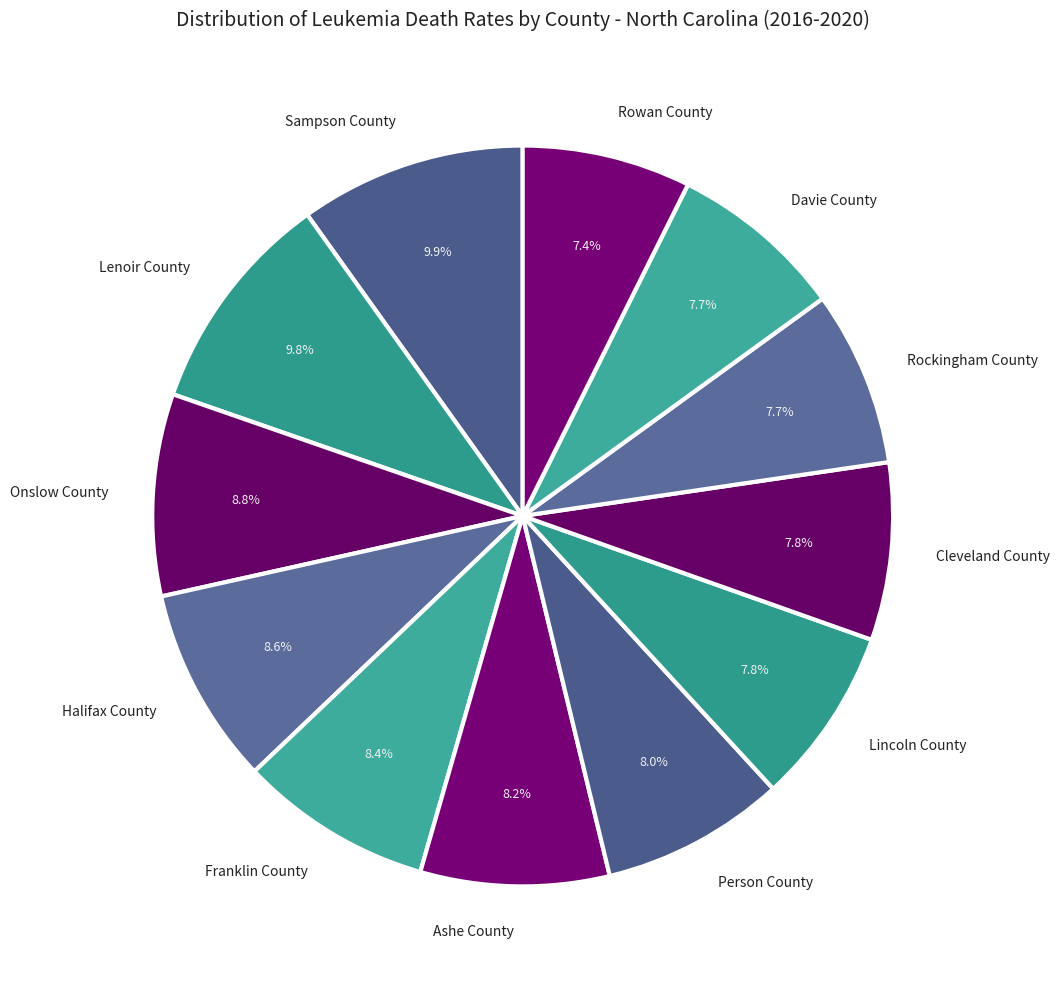

What is the ratio of the value at Halifax County to the value at Onslow County?

1.0